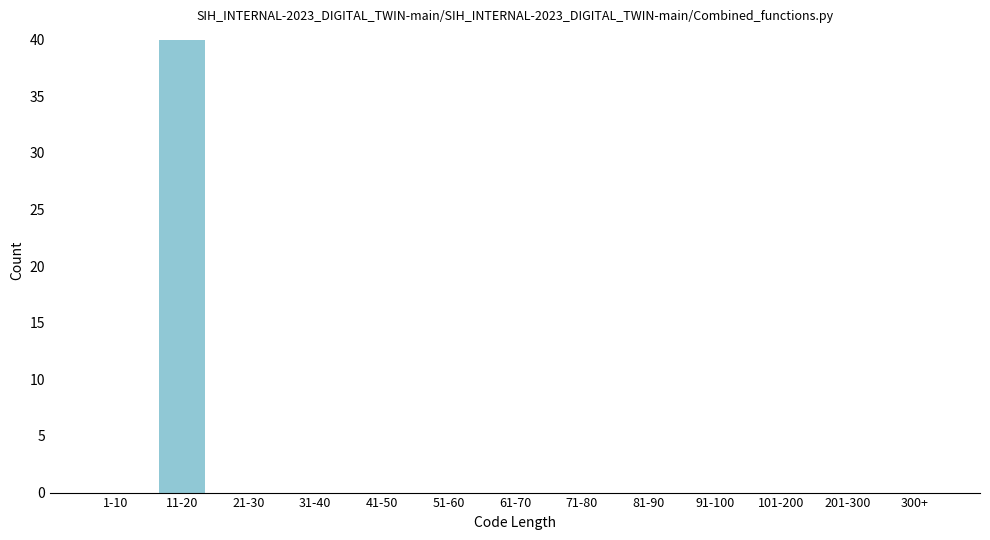

Reading left to right, list all the values displayed in this chart.

1-10=0	11-20=40	21-30=0	31-40=0	41-50=0	51-60=0	61-70=0	71-80=0	81-90=0	91-100=0	101-200=0	201-300=0	300+=0